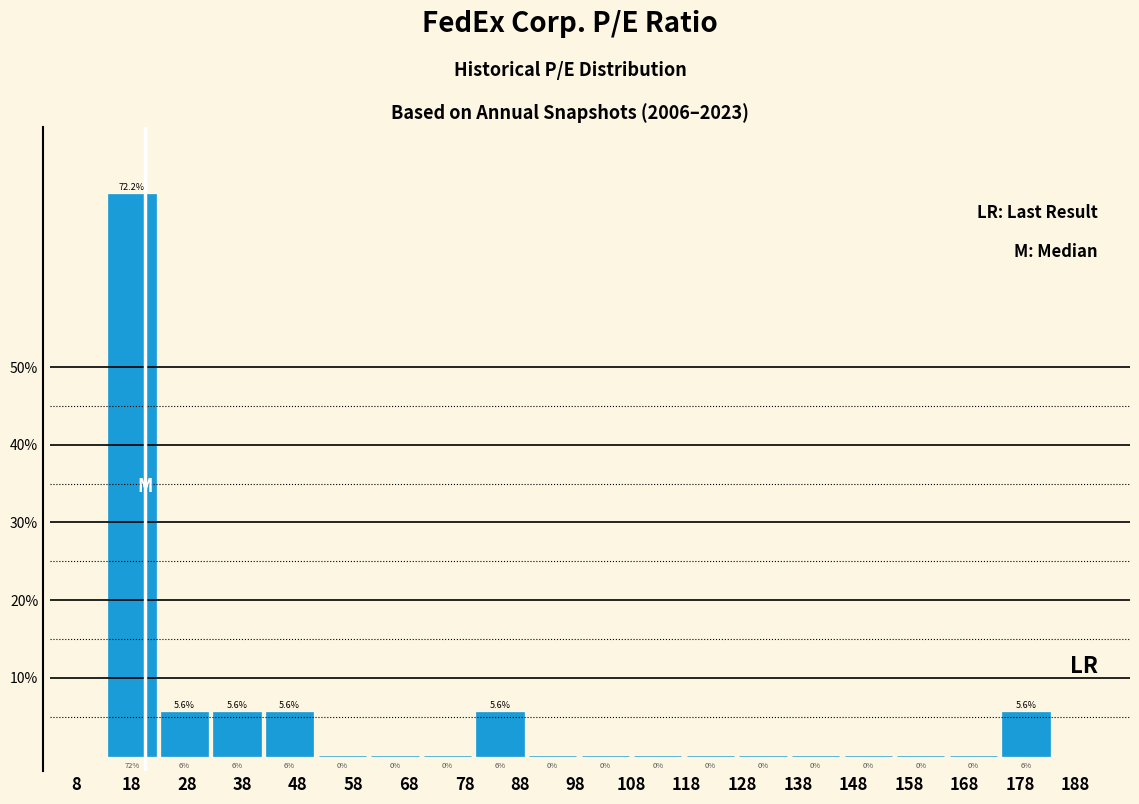

Reading left to right, transcribe this chart: for each bar, give the range it covers on the x-axis and its height. The bar edges are not printed on the chart, so give them approximately, as read against the axis.

13 to 23: 72.2
23 to 32: 5.6
32 to 42: 5.6
42 to 51: 5.6
51 to 61: 0.0
61 to 70: 0.0
70 to 80: 0.0
80 to 89: 5.6
89 to 99: 0.0
99 to 108: 0.0
108 to 118: 0.0
118 to 127: 0.0
127 to 136: 0.0
136 to 146: 0.0
146 to 155: 0.0
155 to 165: 0.0
165 to 174: 0.0
174 to 184: 5.6